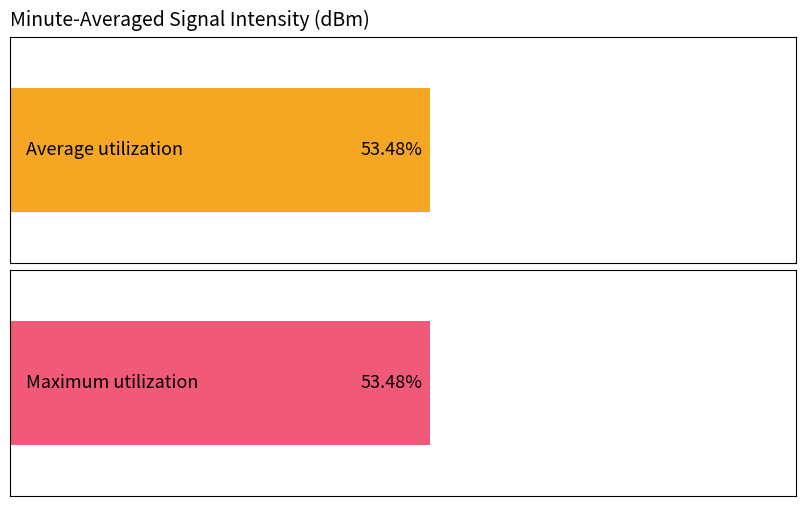

Between 38 and 16, which is larger?

38